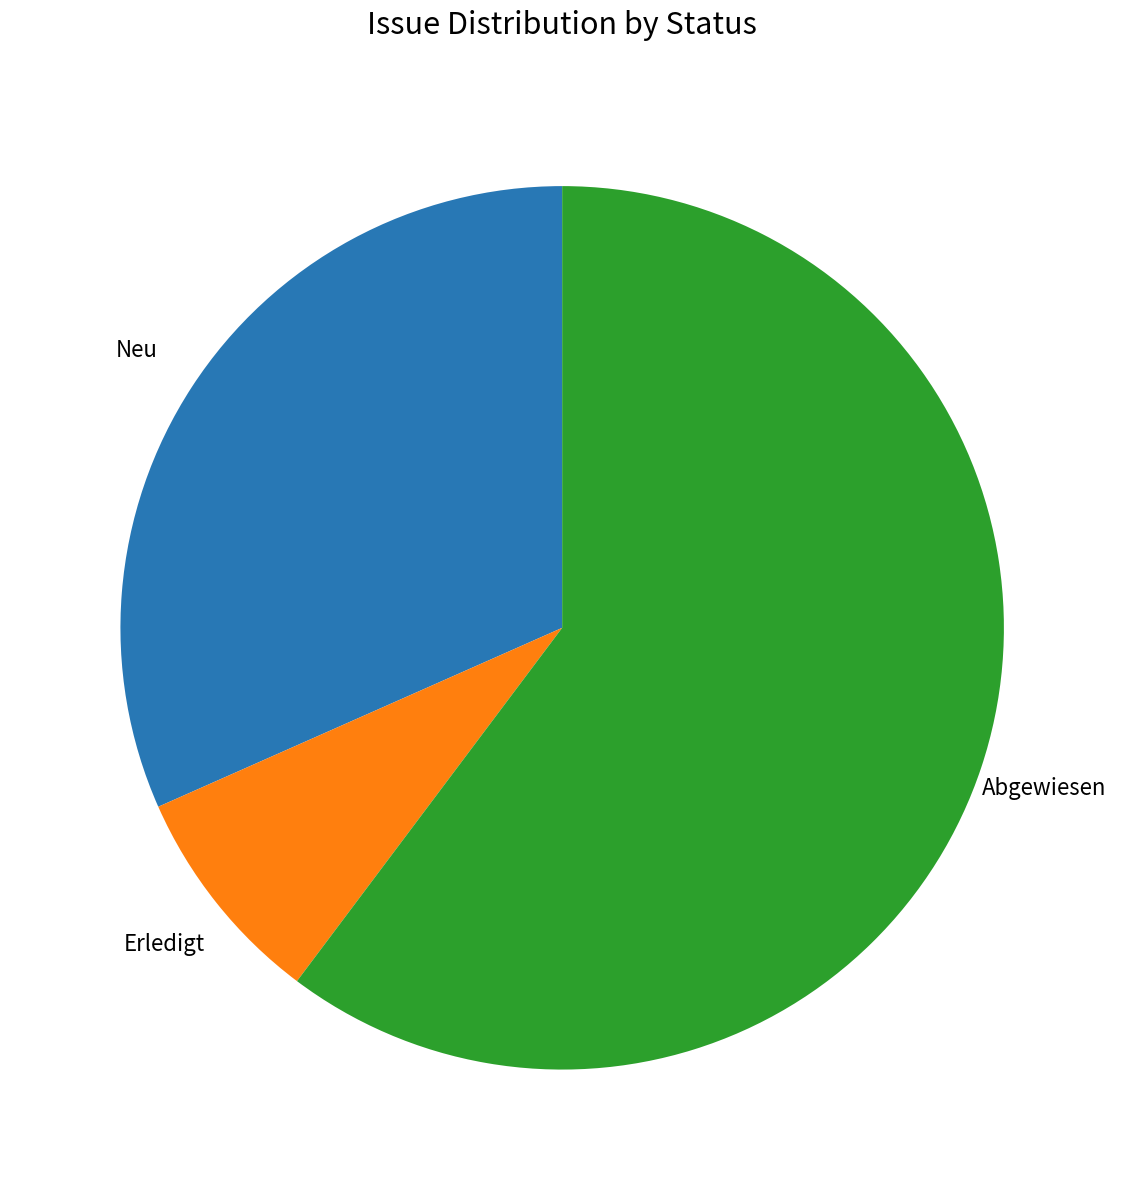

Count the number of slices in the pie.

3